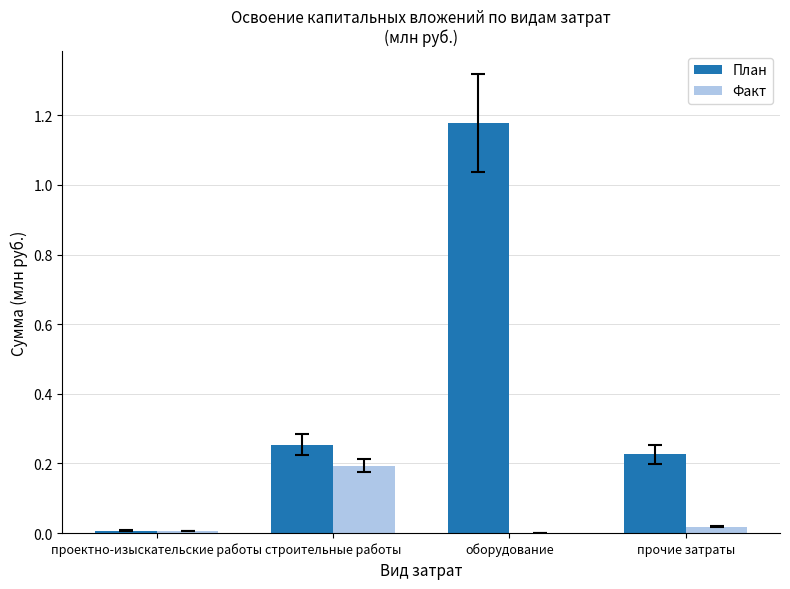

Which series changed the most between строительные работы and прочие затраты?

Факт